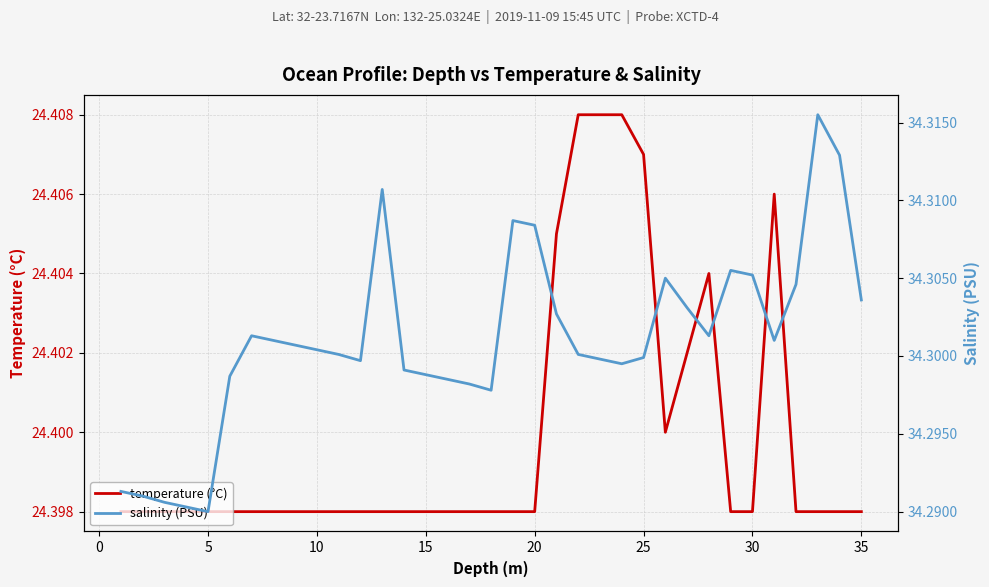

True or false: temperature (°C) and salinity (PSU) cross at least once.

False